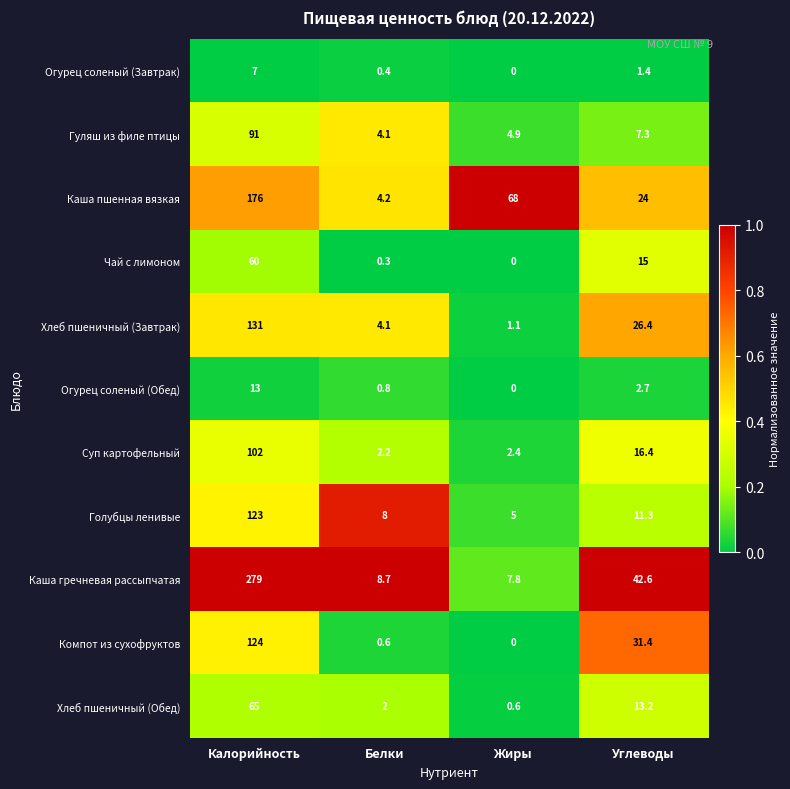

Which series has the largest total across all categories?

Каша гречневая рассыпчатая